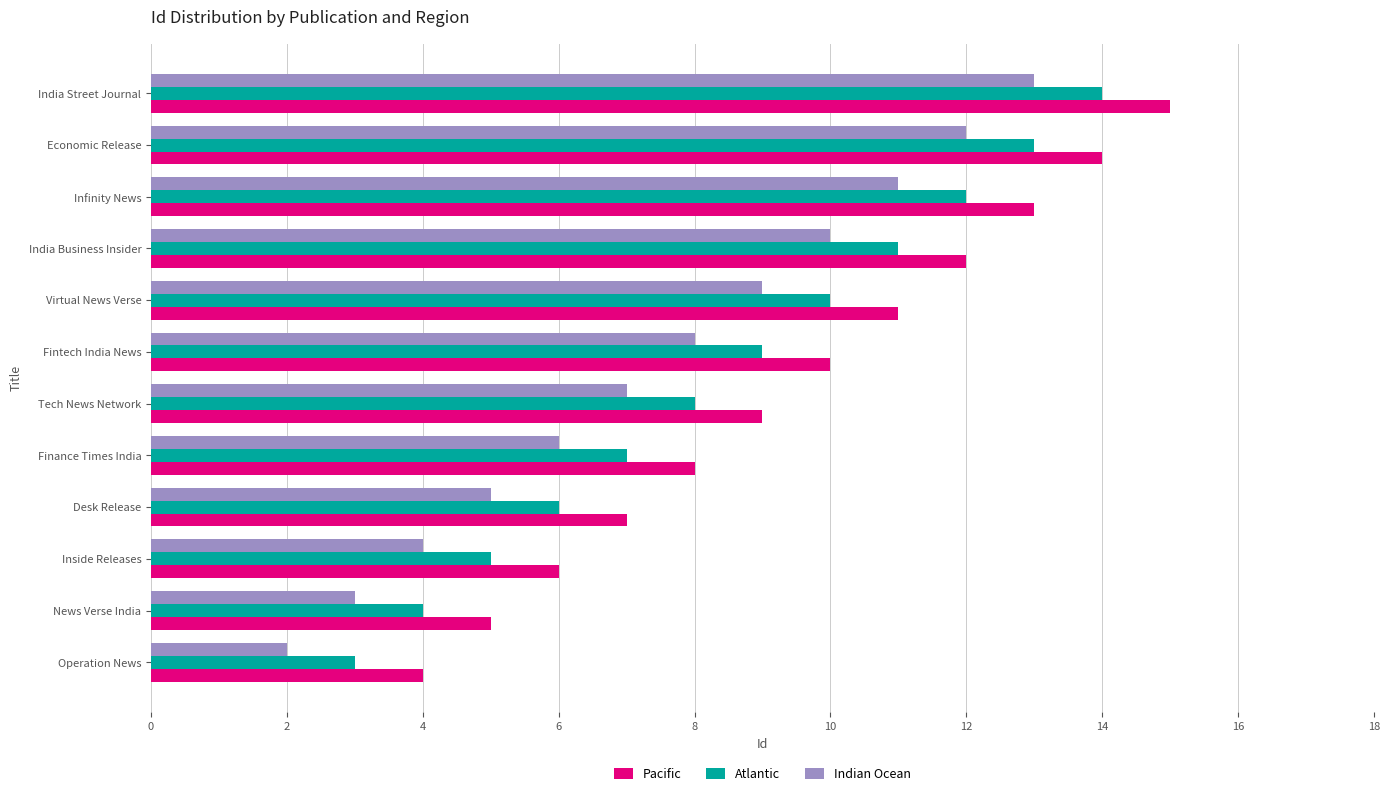

What is the total value across all series at Finance Times India?

21